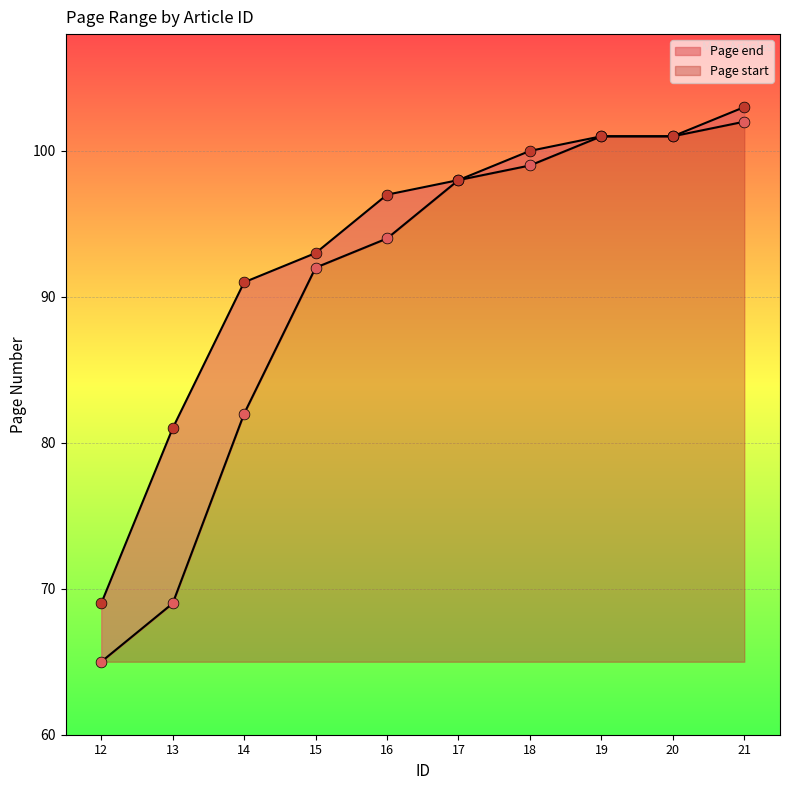

At which category is the sum across all series the highest?

21